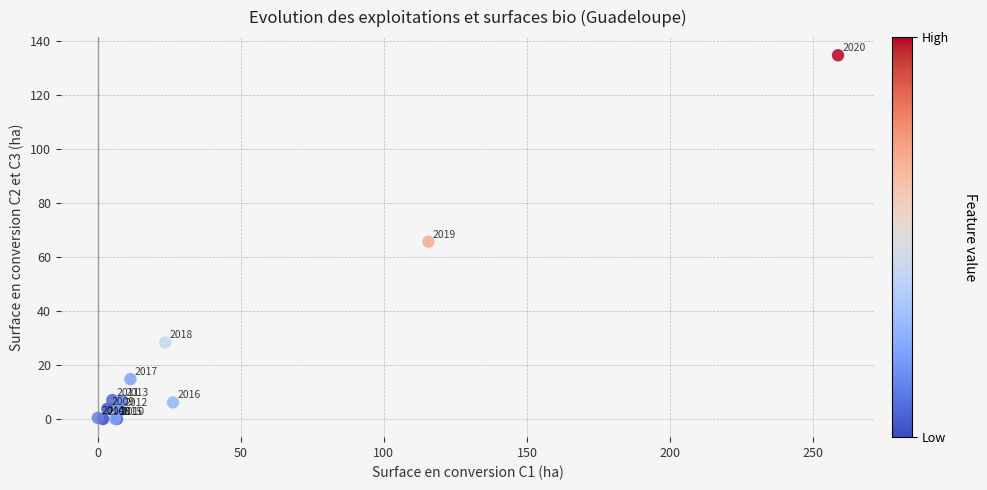

What Y value in the scatter plot is closest to 67?

65.7